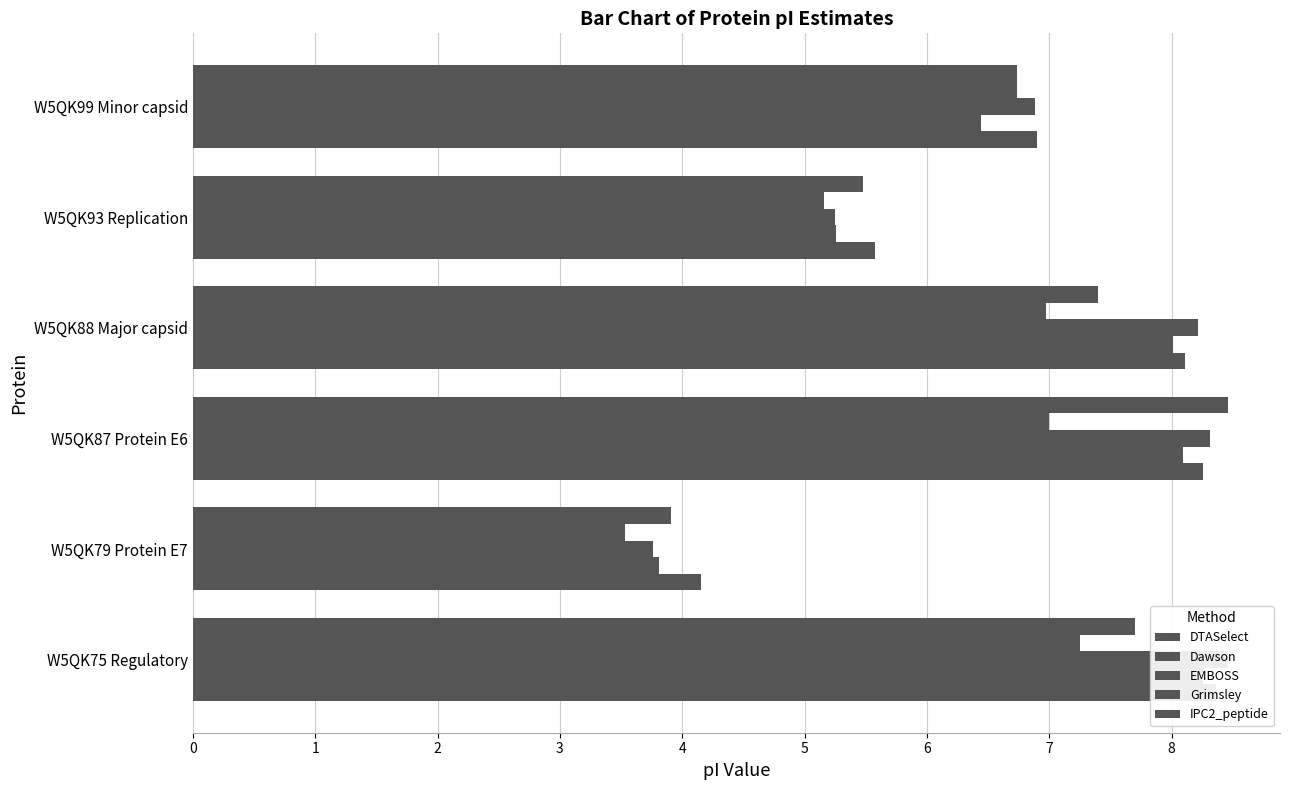

The Grimsley series shows 7.0 at 3. True or false?

True